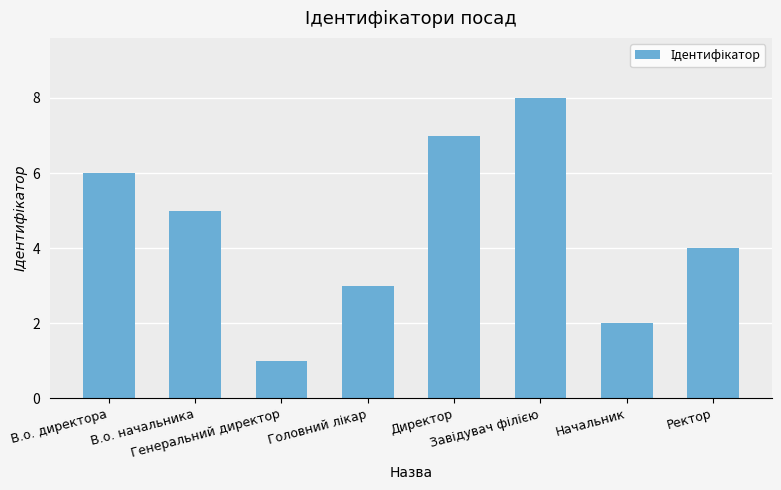

What is the maximum value shown in the chart?

8